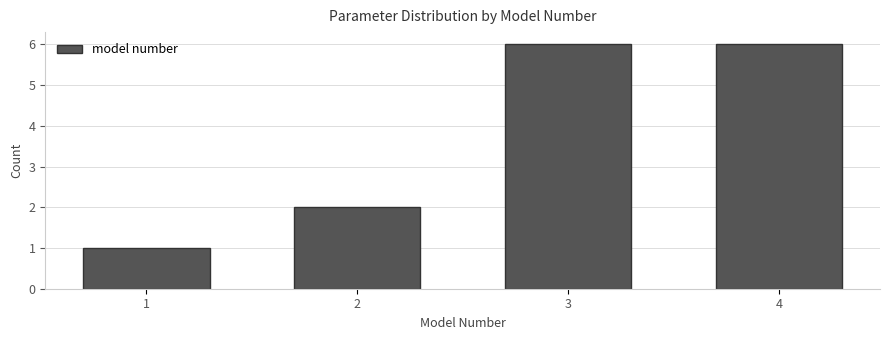

Reading left to right, list every bar in this chart as the range it spans on the x-axis followed by its height. The values are not printed on the chart, so give them approximately, as read against the axis.

0.5 to 1.5: 1
1.5 to 2.5: 2
2.5 to 3.5: 6
3.5 to 4.5: 6